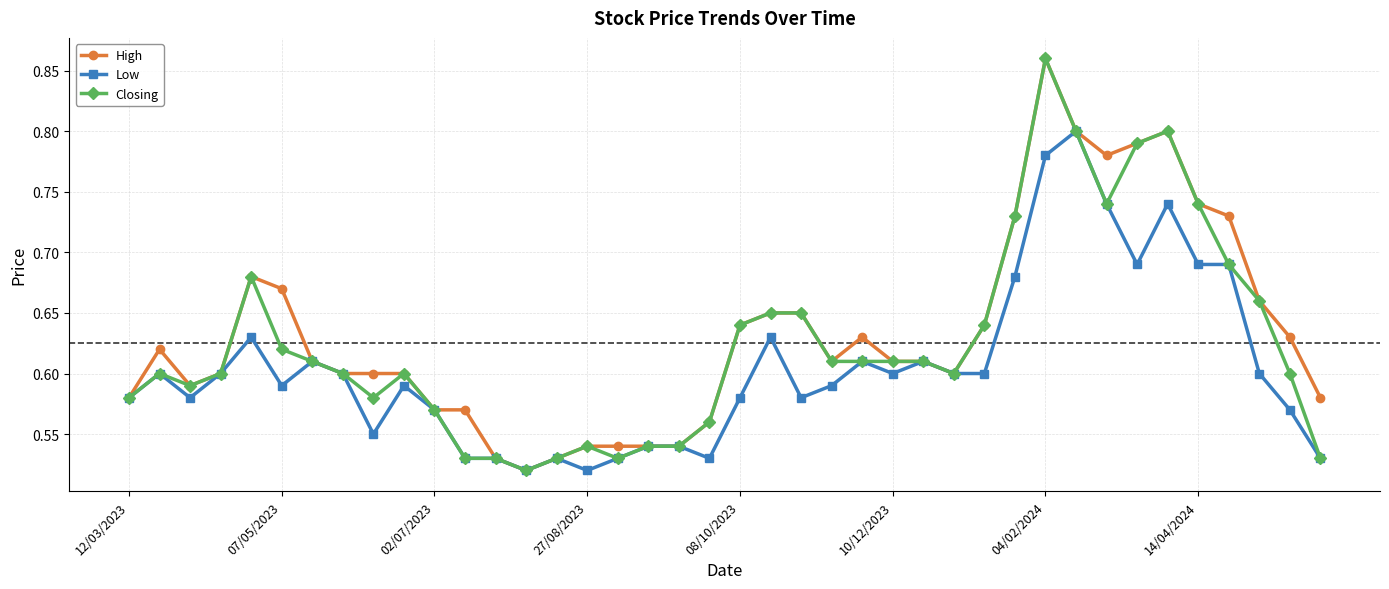

True or false: Closing has more than 0 points higher than both neighbors.

True